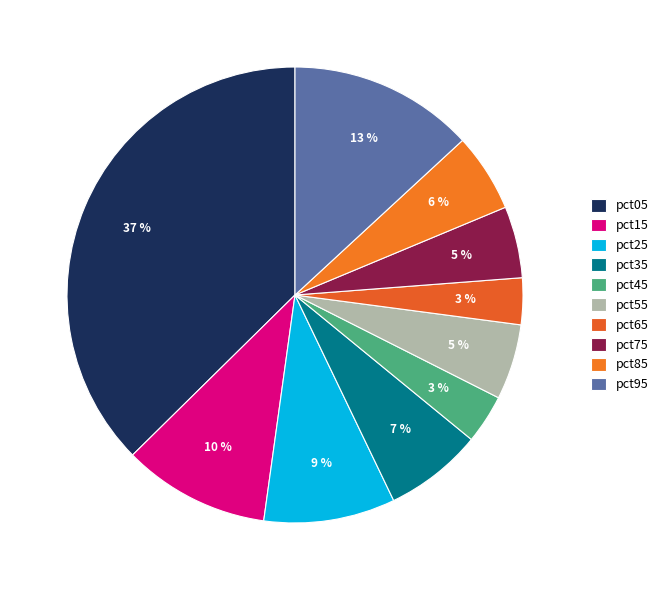

How many slices are in this pie chart?

10